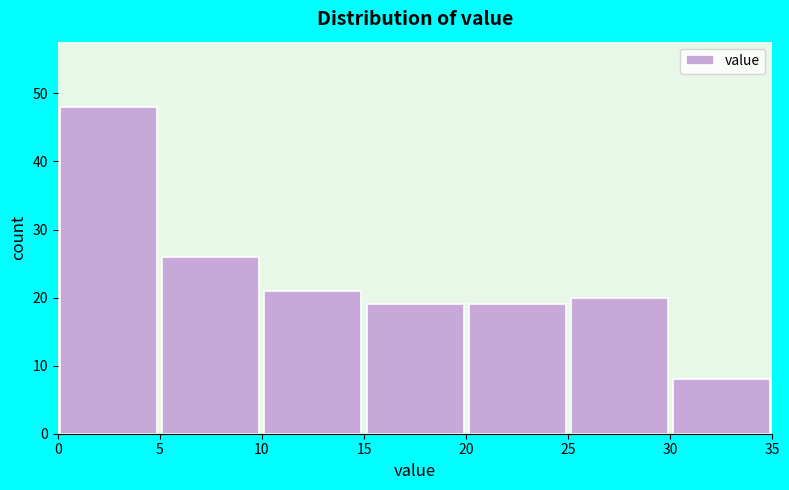

Reading left to right, transcribe this chart: for each bar, give the range it covers on the x-axis and its height. The values are not printed on the chart, so give them approximately, as read against the axis.

0 to 5: 48
5 to 10: 26
10 to 15: 21
15 to 20: 19
20 to 25: 19
25 to 30: 20
30 to 35: 8